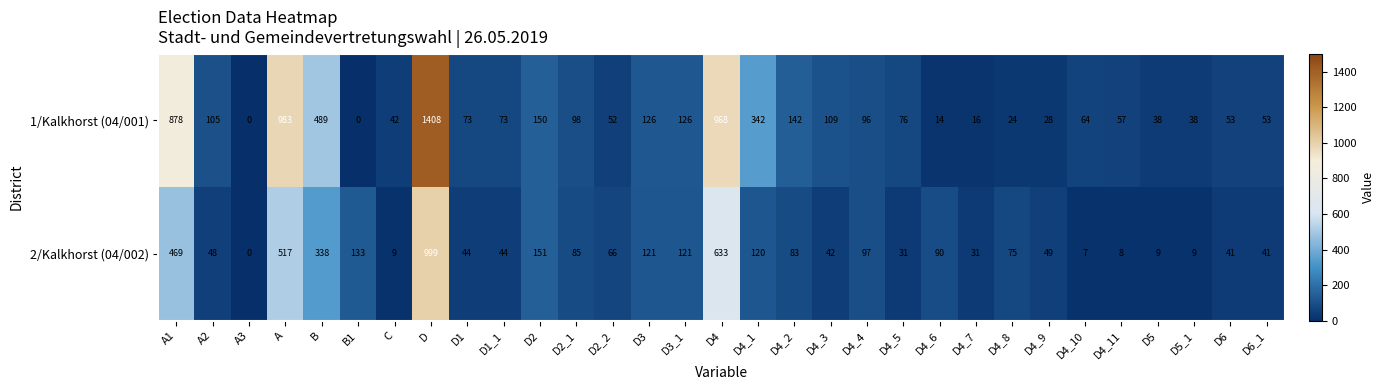

Where does the 1/Kalkhorst (04/001) series first go above 73?

A1